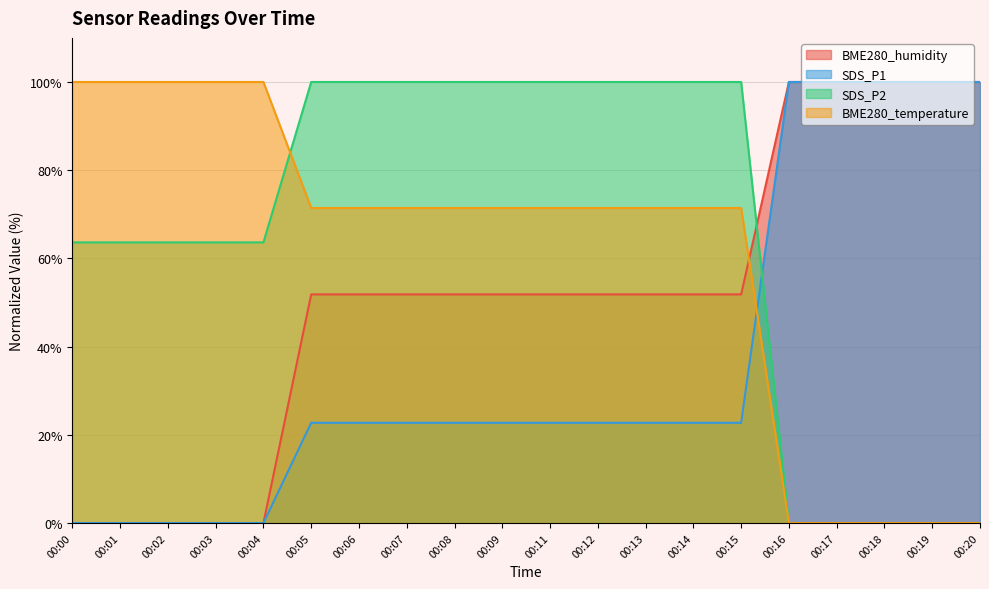

Between 00:05 and 00:15, which is larger?

00:05